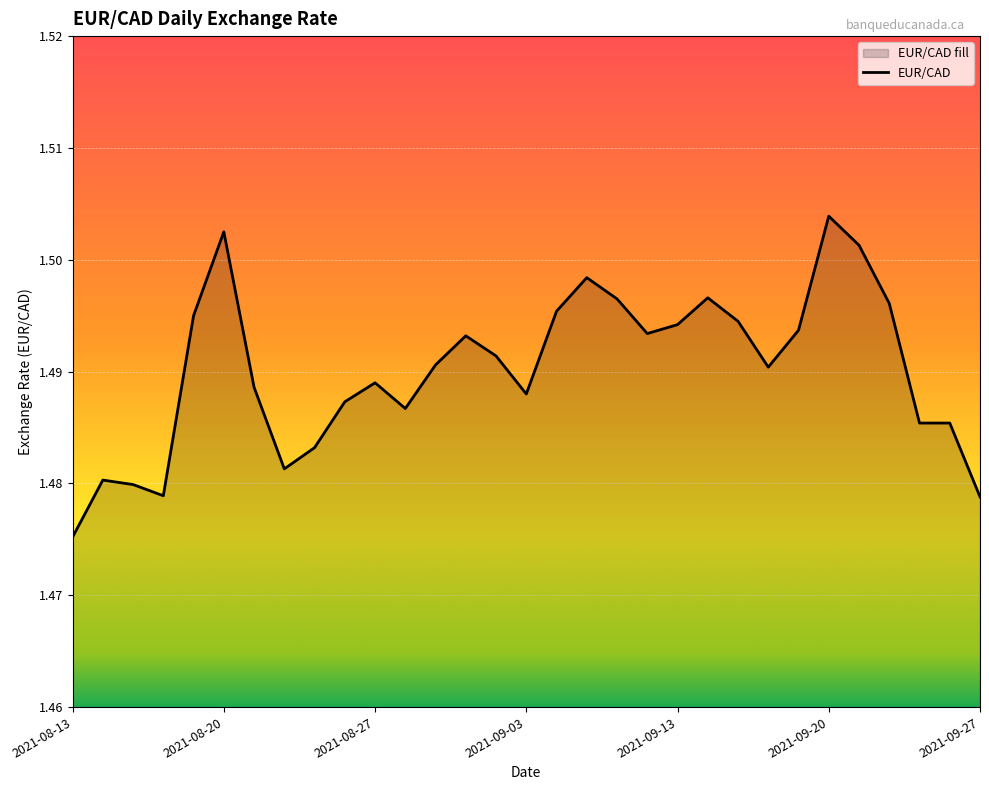

Where is the data nearest to the value 1?

2021-08-13